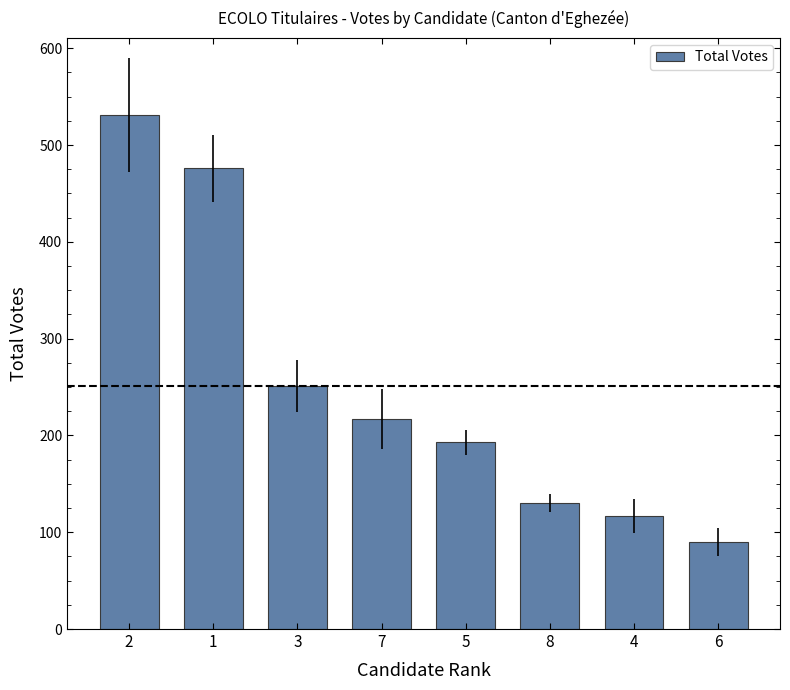

Rank the categories by value from highest to lowest.

2, 1, 3, 7, 5, 8, 4, 6